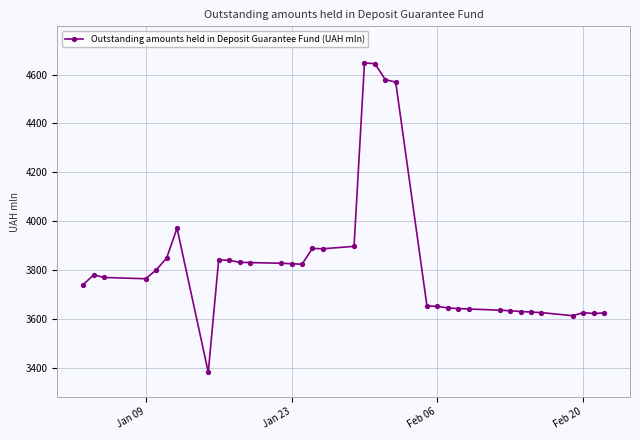

What is the average value?

3829.1